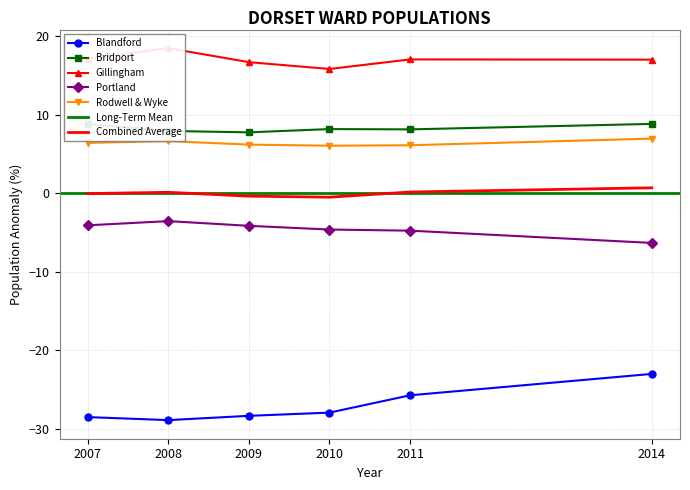

True or false: Rodwell & Wyke has more than 2 interior local peaks.

False